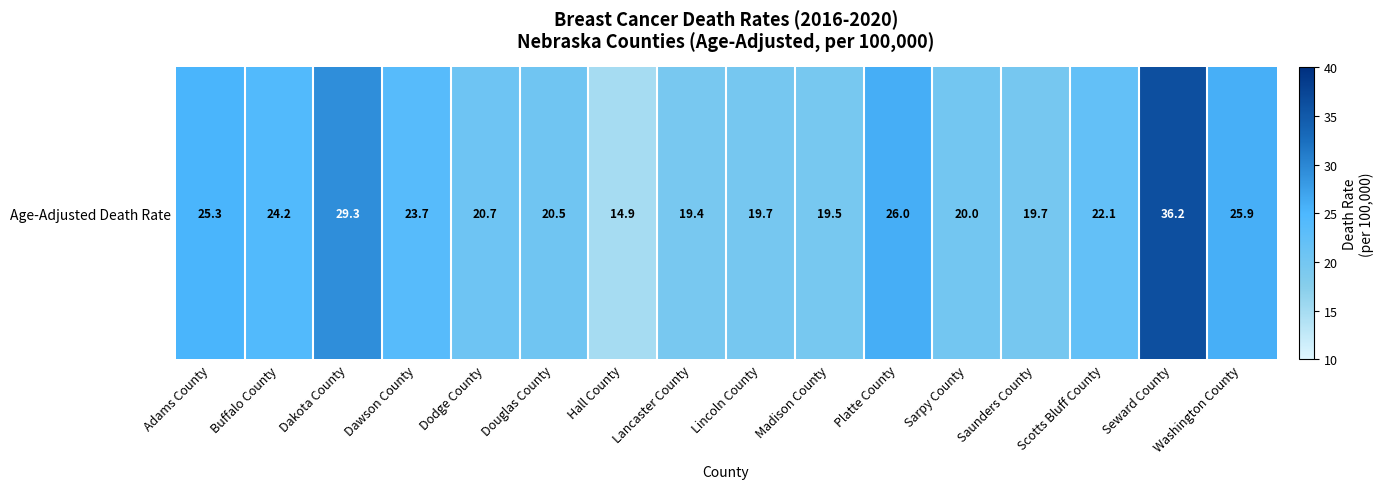

List the labels in order of value, smallest first.

Hall County, Lancaster County, Madison County, Lincoln County, Saunders County, Sarpy County, Douglas County, Dodge County, Scotts Bluff County, Dawson County, Buffalo County, Adams County, Washington County, Platte County, Dakota County, Seward County